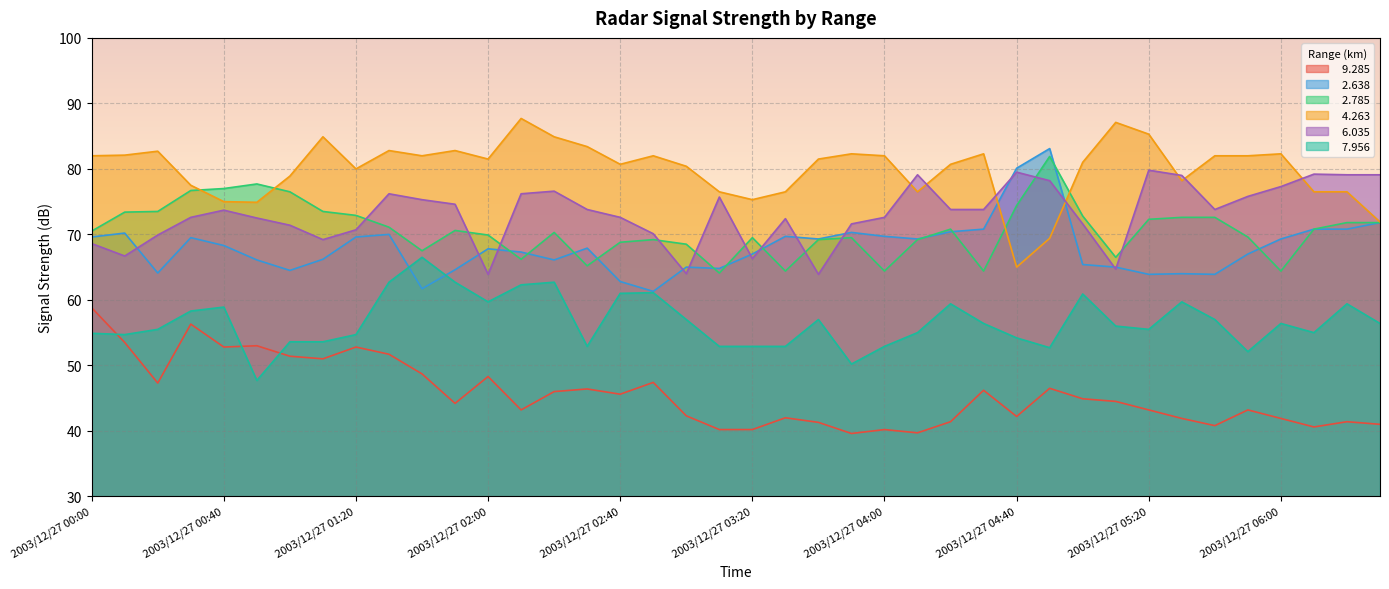

True or false:   9.285 and   2.785 cross at least once.

False